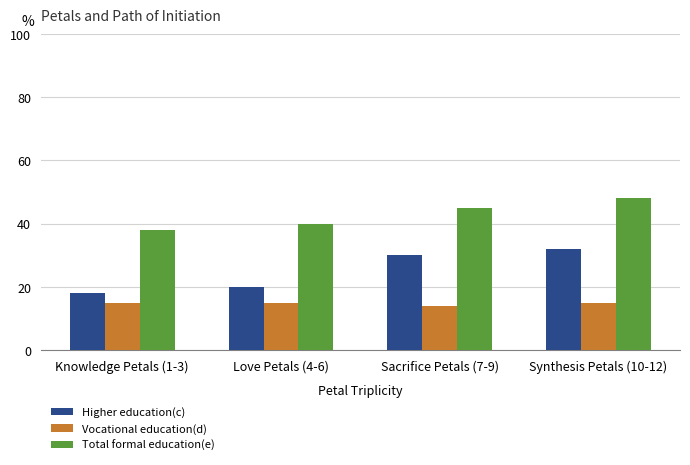

How many Higher education(c) values are between 20 and 32?

3